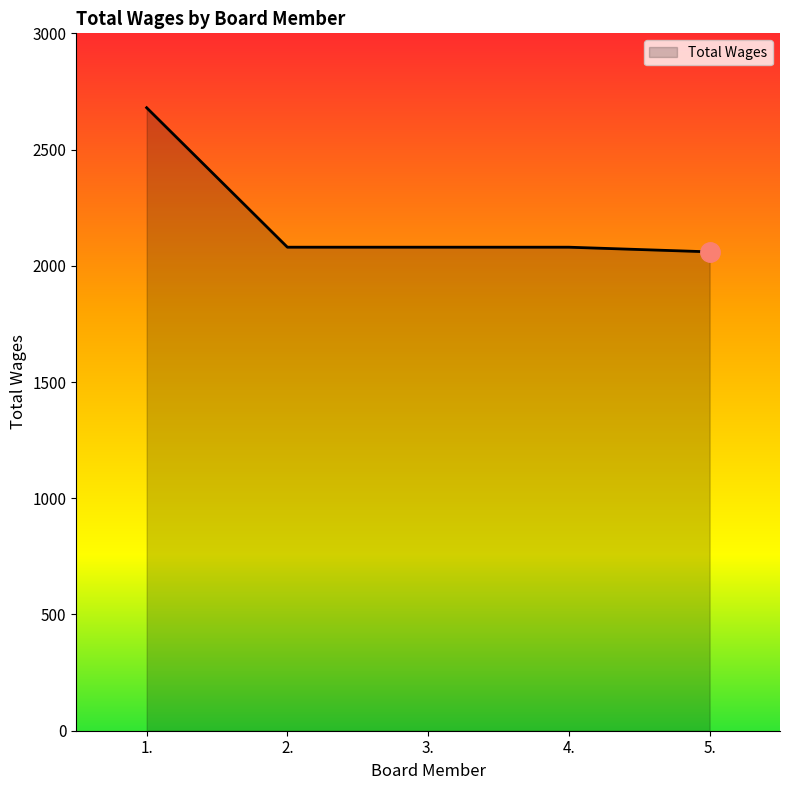

What is the approximate value at 4.?

2080